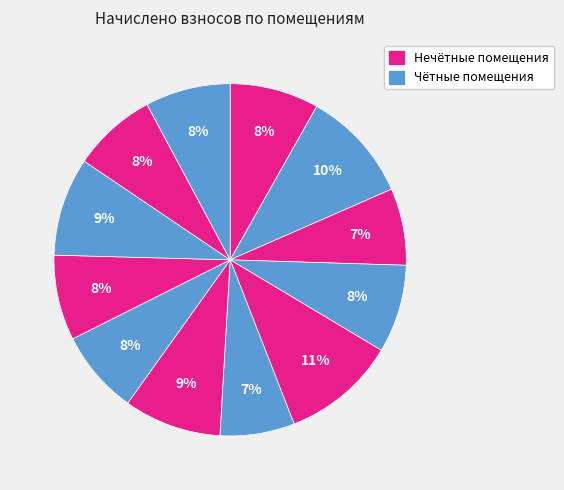

How many segments does this pie chart have?

12